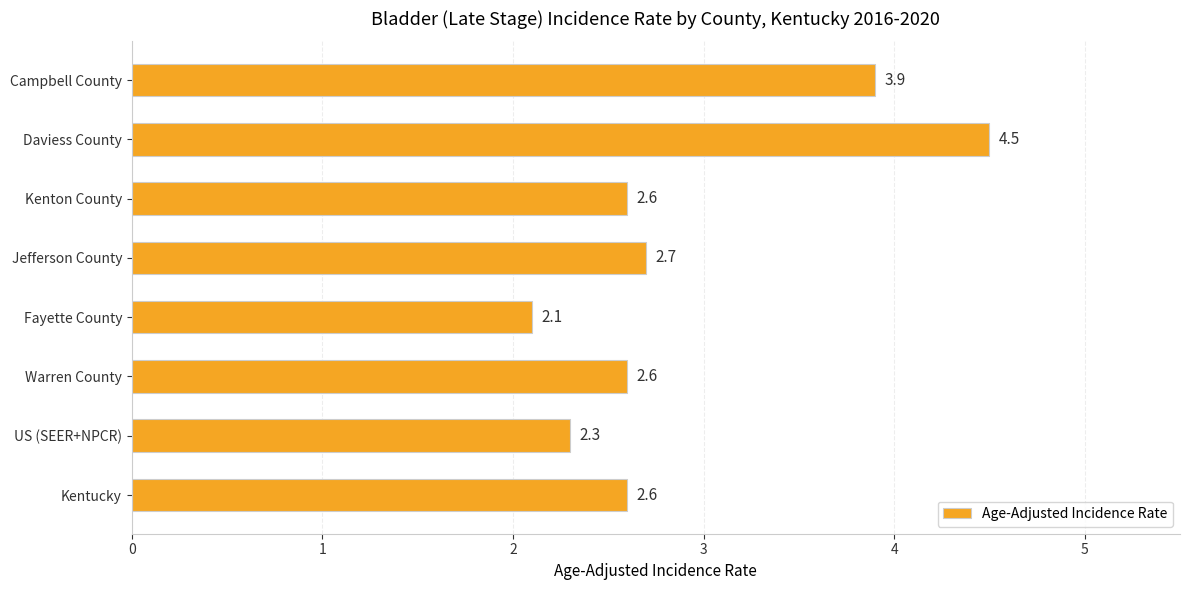

Are the bars horizontal?

Yes